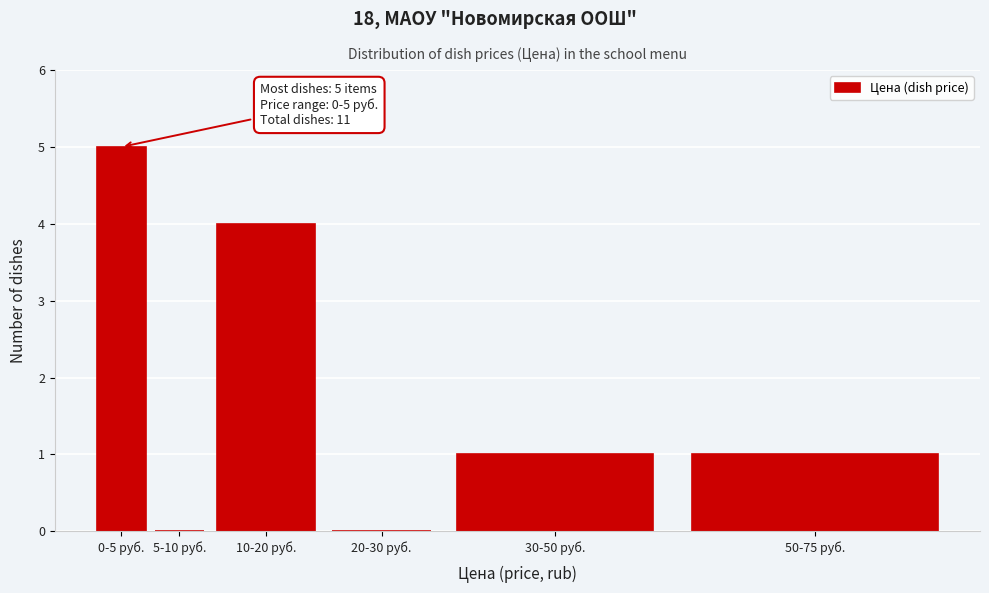

Reading left to right, what are all the values shown in this chart?

0-5 руб.=5	5-10 руб.=0	10-20 руб.=4	20-30 руб.=0	30-50 руб.=1	50-75 руб.=1